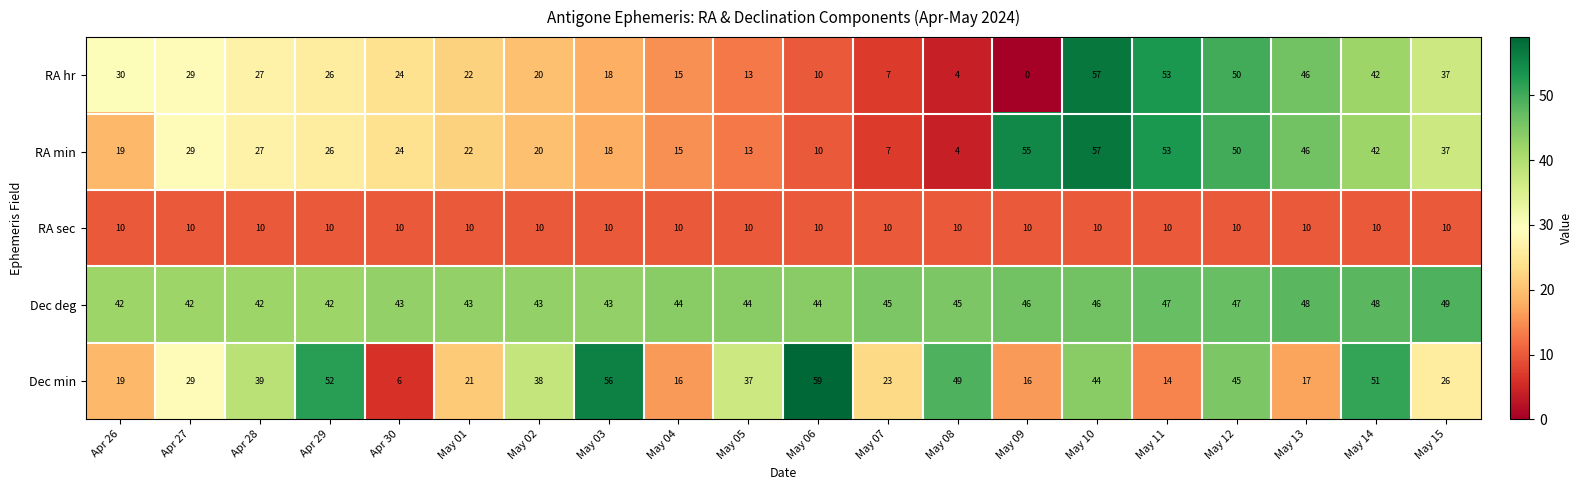

True or false: RA min has a value of 42 at May 14.

True